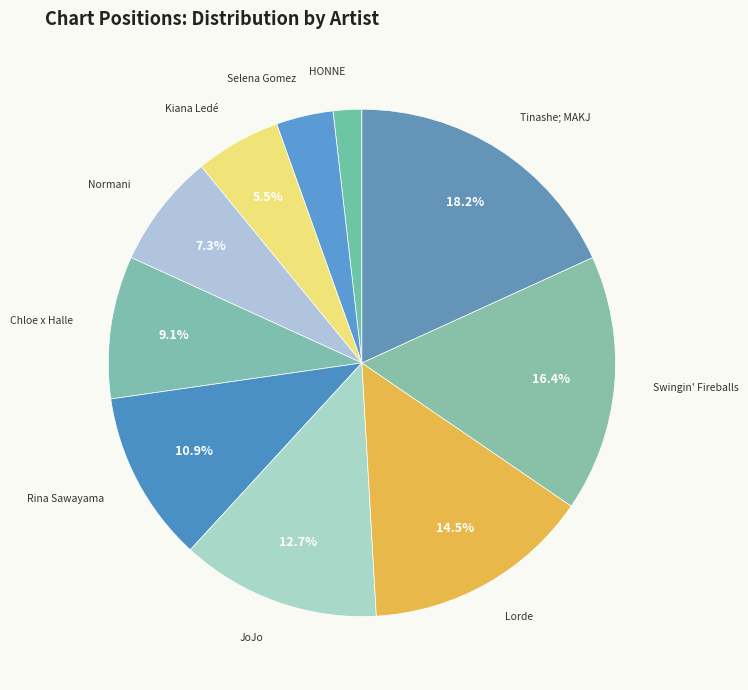

True or false: Chloe x Halle accounts for 1% of the total.

False